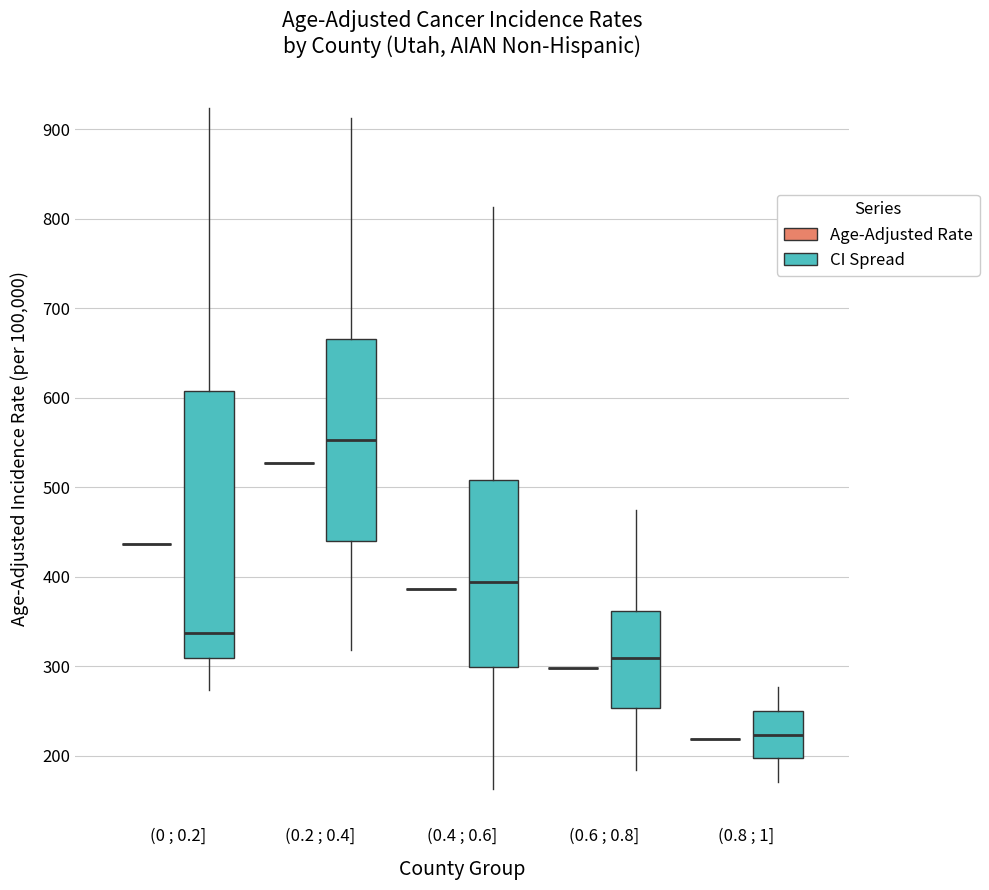

Reading left to right, transcribe this box plot: for each box, give where its median line is, the range the box spans, and where its two whiskers end, as read against the y-axis. The values are not printed on the chart, so give them approximately, as read against the axis.

(0 ; 0.2] (Age-Adjusted Rate): box collapsed to a line at 440, whiskers 440 to 440
(0 ; 0.2] (CI Spread): median 340, box 310 to 610, whiskers 270 to 920
(0.2 ; 0.4] (Age-Adjusted Rate): box collapsed to a line at 530, whiskers 530 to 530
(0.2 ; 0.4] (CI Spread): median 550, box 440 to 670, whiskers 320 to 910
(0.4 ; 0.6] (Age-Adjusted Rate): box collapsed to a line at 390, whiskers 390 to 390
(0.4 ; 0.6] (CI Spread): median 390, box 300 to 510, whiskers 160 to 810
(0.6 ; 0.8] (Age-Adjusted Rate): box collapsed to a line at 300, whiskers 300 to 300
(0.6 ; 0.8] (CI Spread): median 310, box 250 to 360, whiskers 180 to 470
(0.8 ; 1] (Age-Adjusted Rate): box collapsed to a line at 220, whiskers 220 to 220
(0.8 ; 1] (CI Spread): median 220, box 200 to 250, whiskers 170 to 280